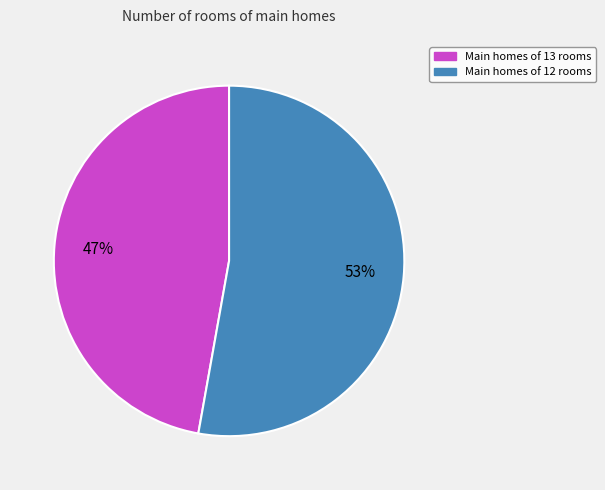

To the nearest percent, what is the average slice percentage?

50%